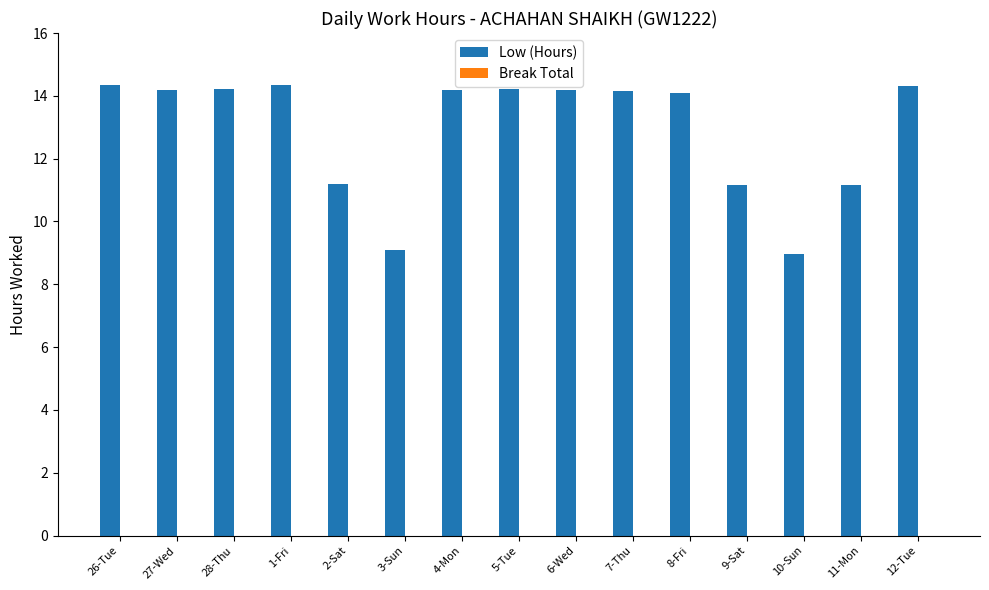

What is the label of the 14th bar from the left?

11-Mon